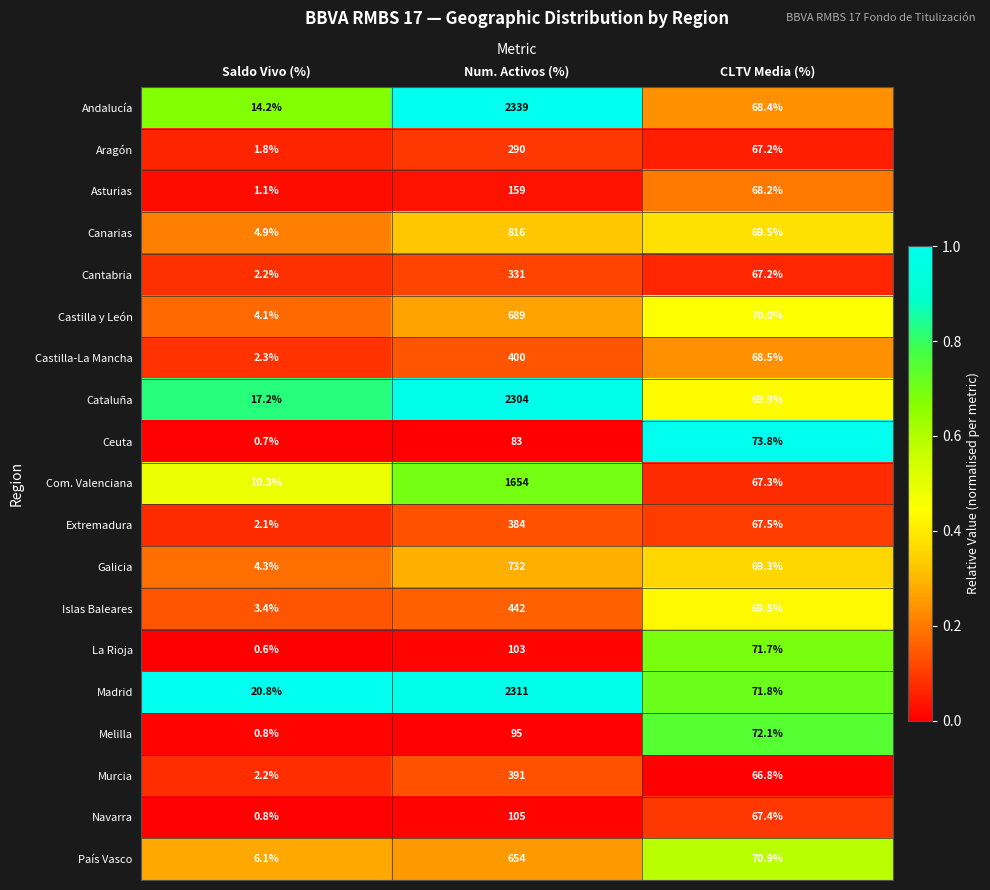

Which category has the highest value across all series?

Num. Activos (%)